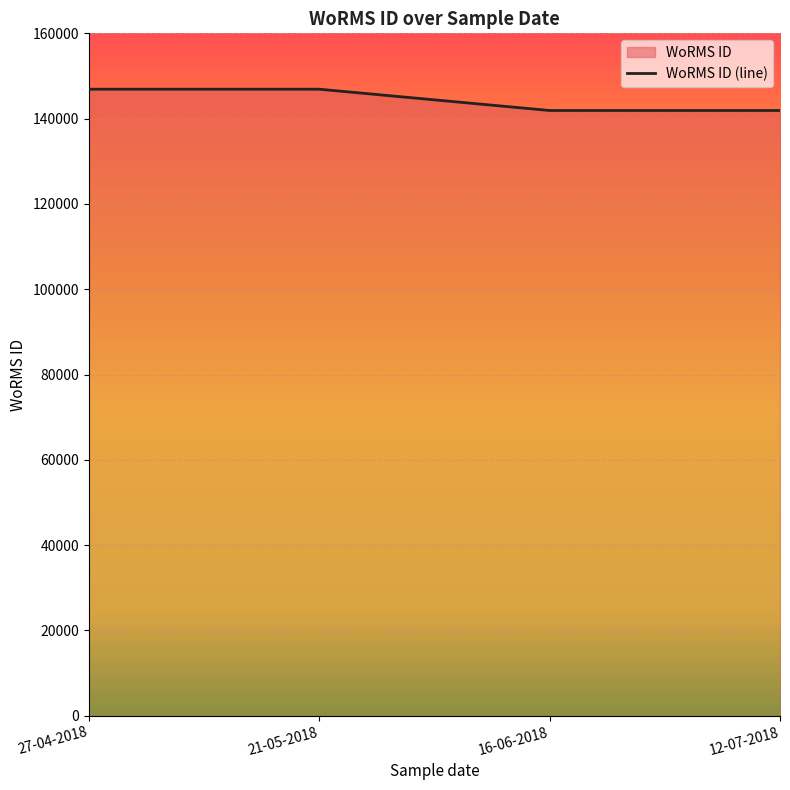

Reading left to right, list all the values displayed in this chart.

146900	146900	141907	141907